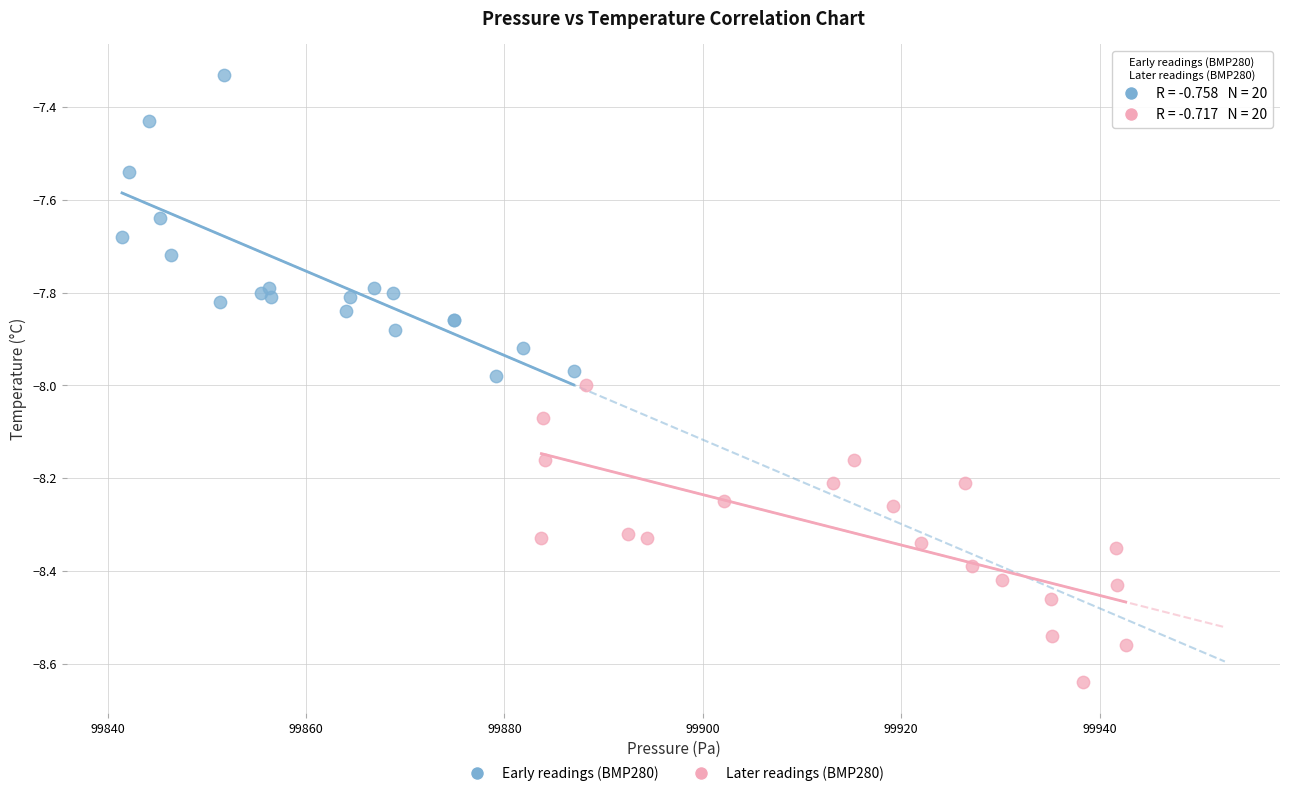

Which series contains the lowest Y value?

Later readings (BMP280)